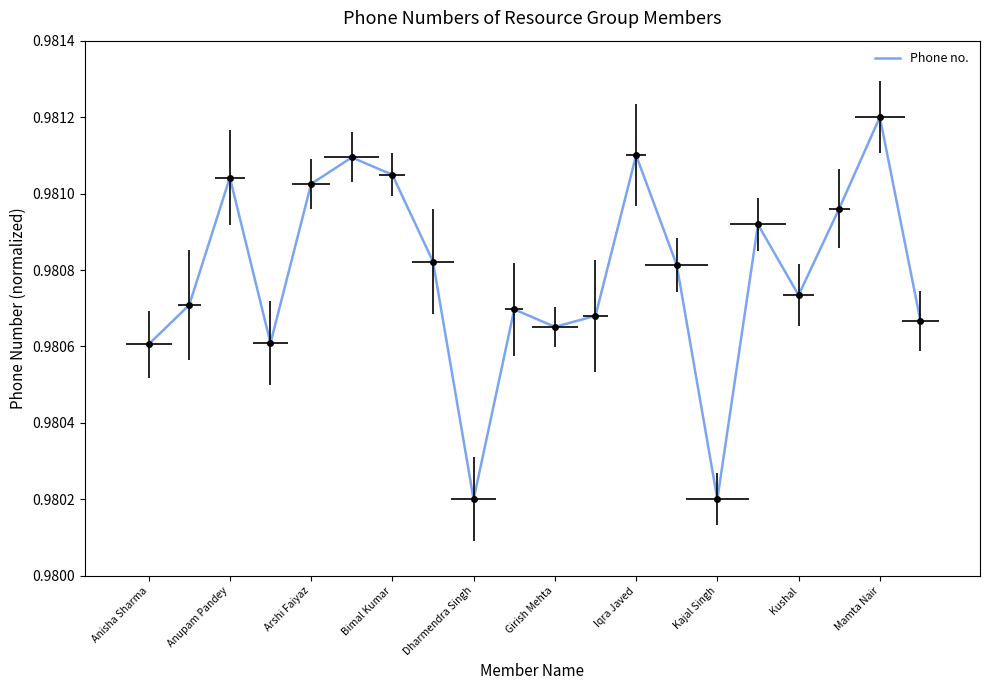

How many interior local valleys (lower than both neighbors) does the data have?

5